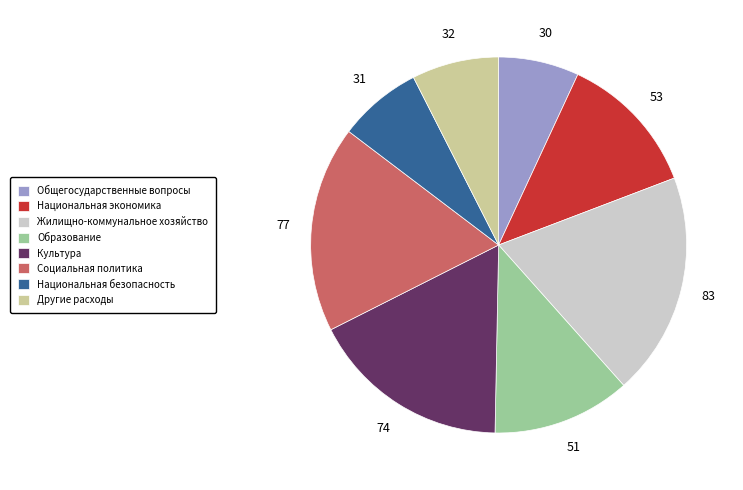

Which slice is the largest?

Жилищно-коммунальное хозяйство